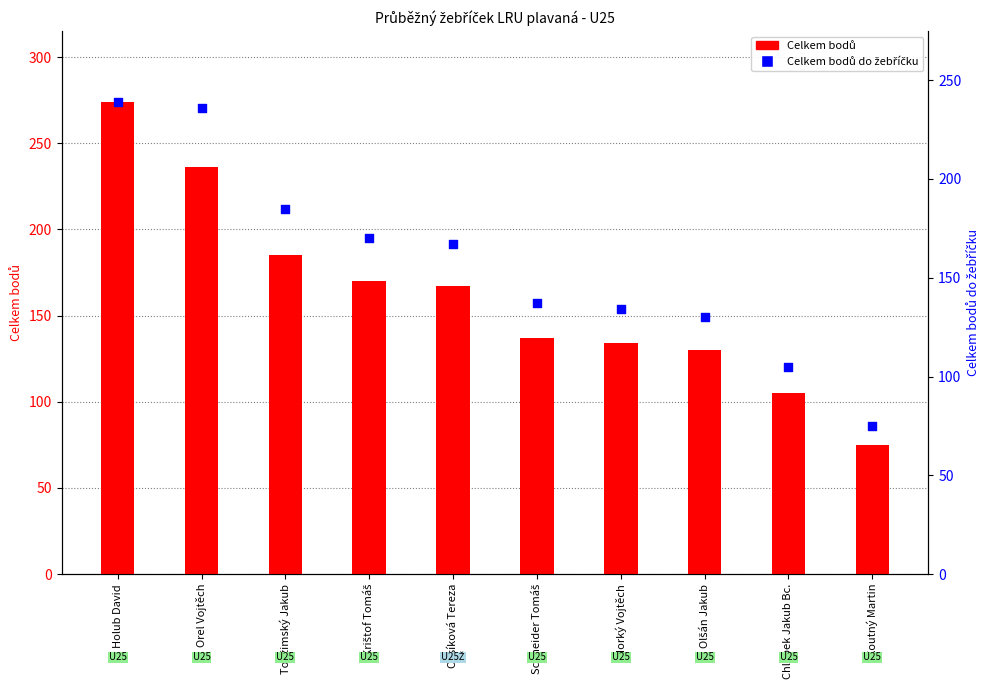

Which series has the largest total across all categories?

Celkem bodů